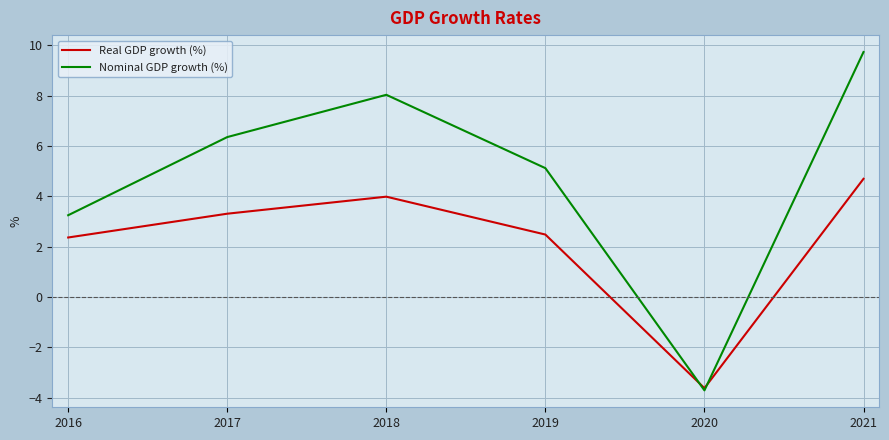

What value does the Nominal GDP growth (%) series have at 2020?

-3.7